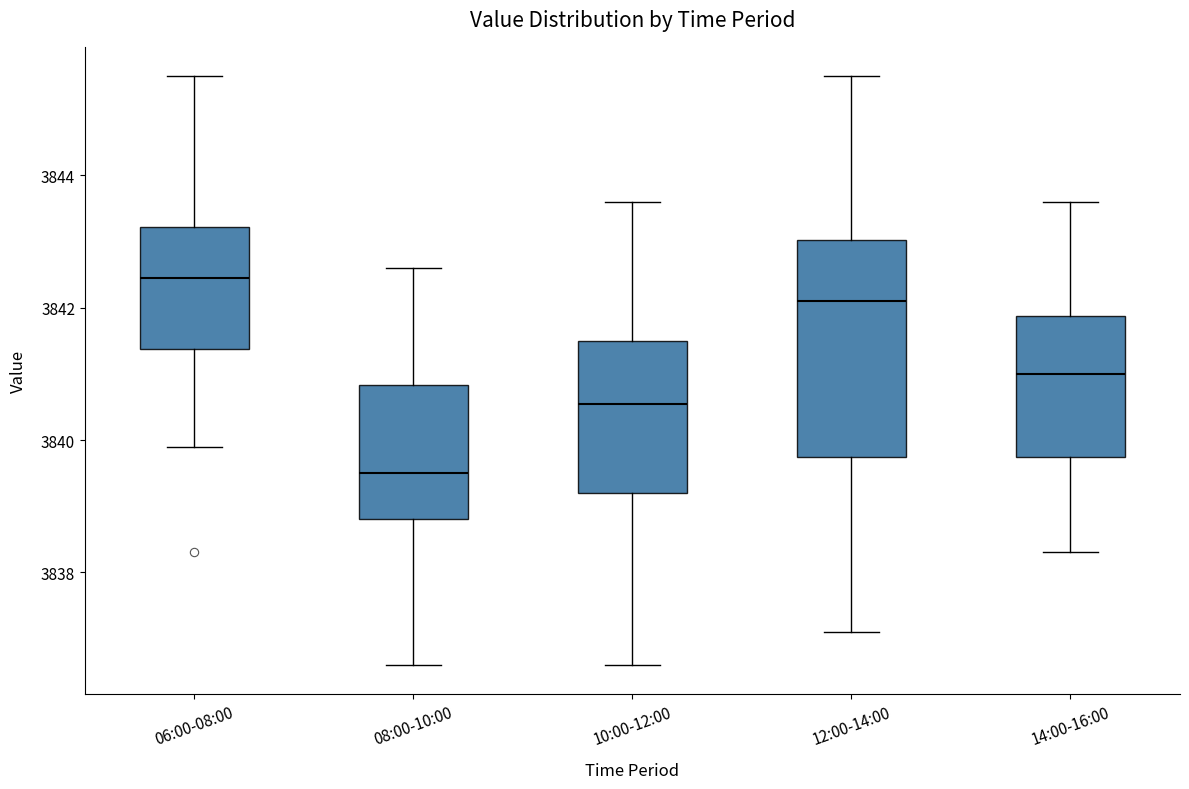

Reading left to right, read every box against the y-axis: the position of its median line, the range the box covers, and the ends of its whiskers. The values are not printed on the chart, so give them approximately, as read against the axis.

06:00-08:00: median 3842.4, box 3841.4 to 3843.2, whiskers 3840.0 to 3845.6
08:00-10:00: median 3839.6, box 3838.8 to 3840.8, whiskers 3836.6 to 3842.6
10:00-12:00: median 3840.6, box 3839.2 to 3841.6, whiskers 3836.6 to 3843.6
12:00-14:00: median 3842.2, box 3839.8 to 3843.0, whiskers 3837.2 to 3845.6
14:00-16:00: median 3841.0, box 3839.8 to 3841.8, whiskers 3838.4 to 3843.6